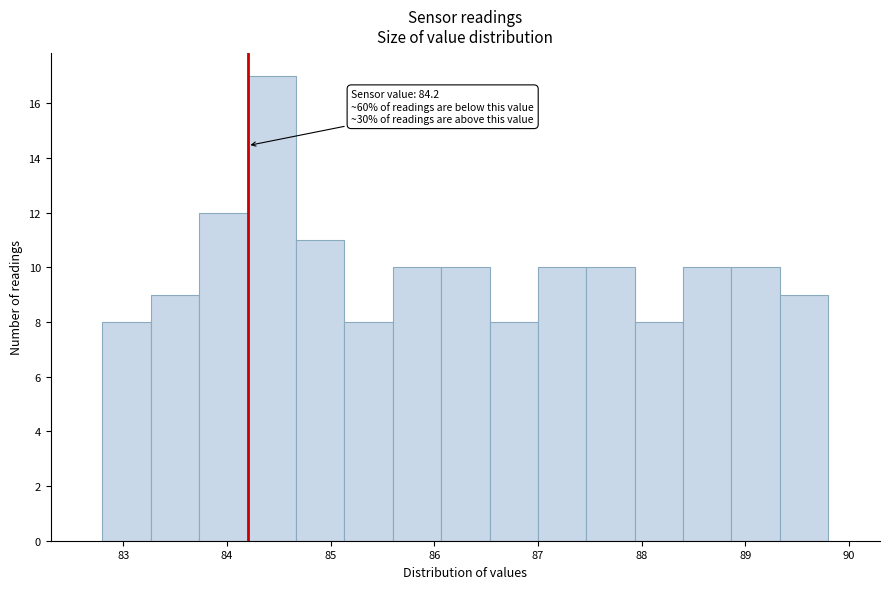

Which range on the x-axis has the tallest bar?

84.2 to 84.7